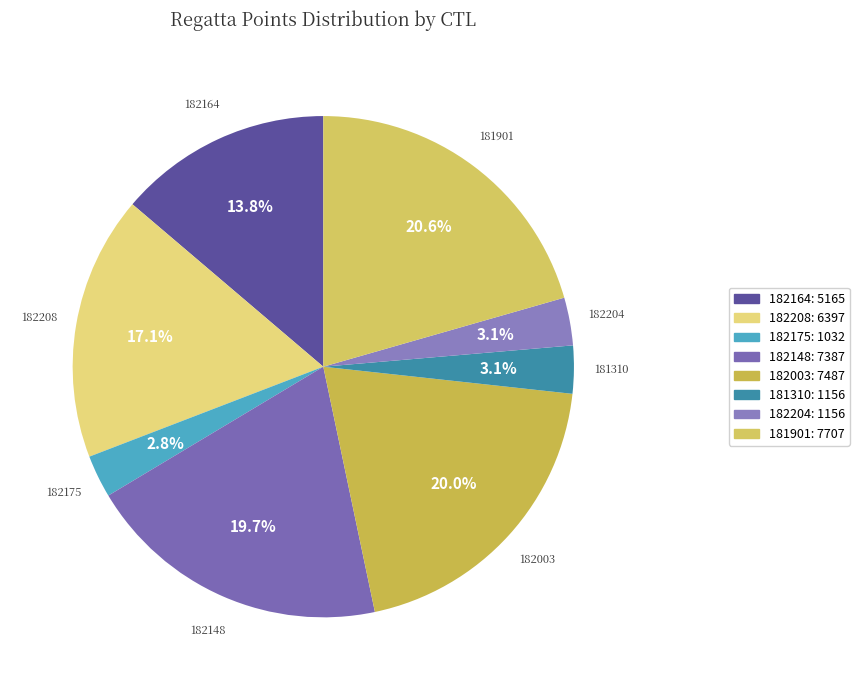

The 182164 slice represents 14% of the pie. True or false?

True